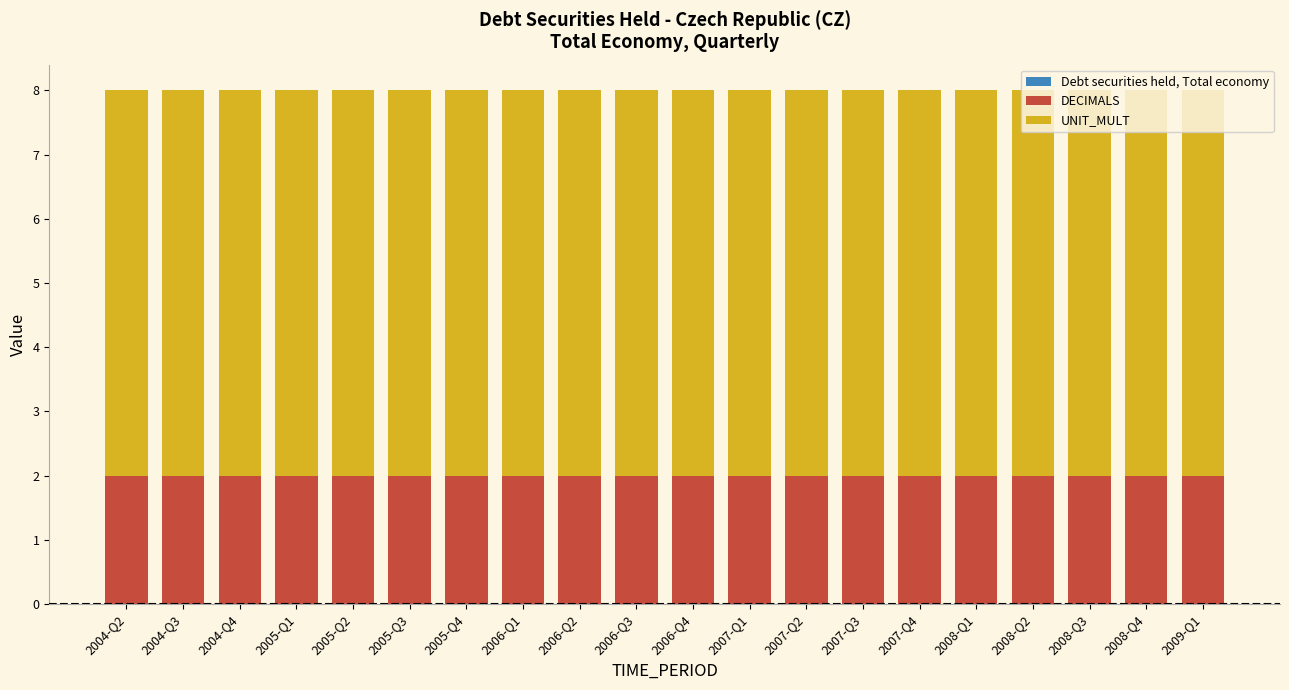

Does the chart contain stacked bars?

Yes